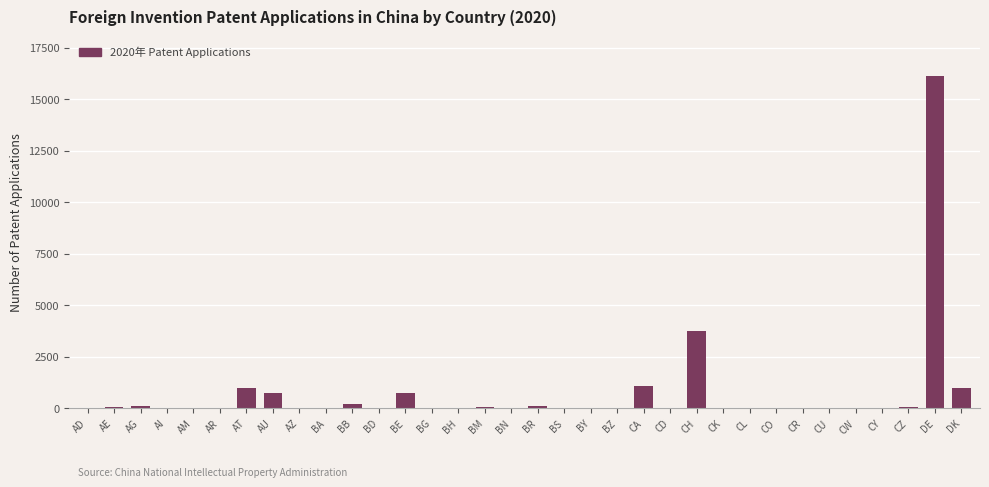

Which has a higher value, CH or BM?

CH